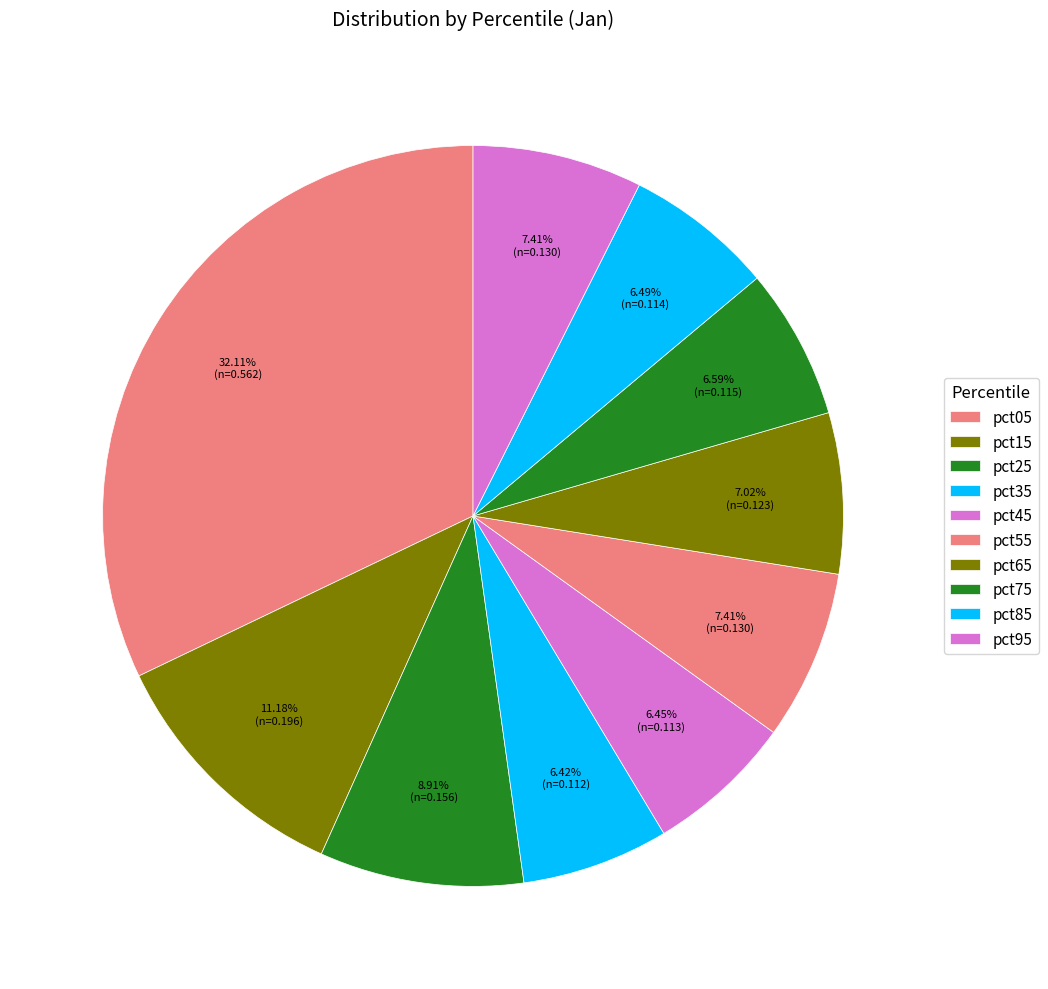

The pct45 slice represents 6% of the pie. True or false?

True